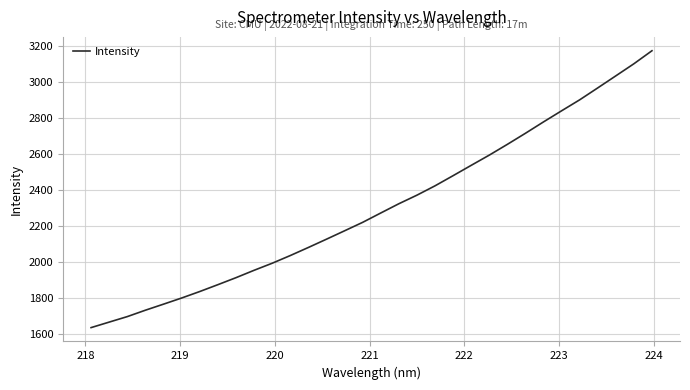

What is the smallest value displayed?

1633.0